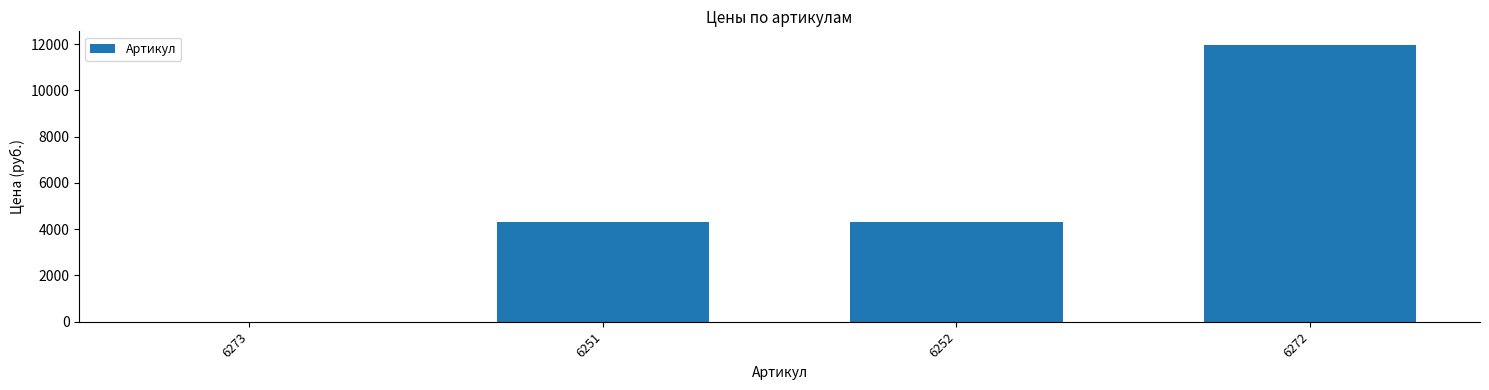

The chart shows a value of 5900 at 6252. True or false?

False